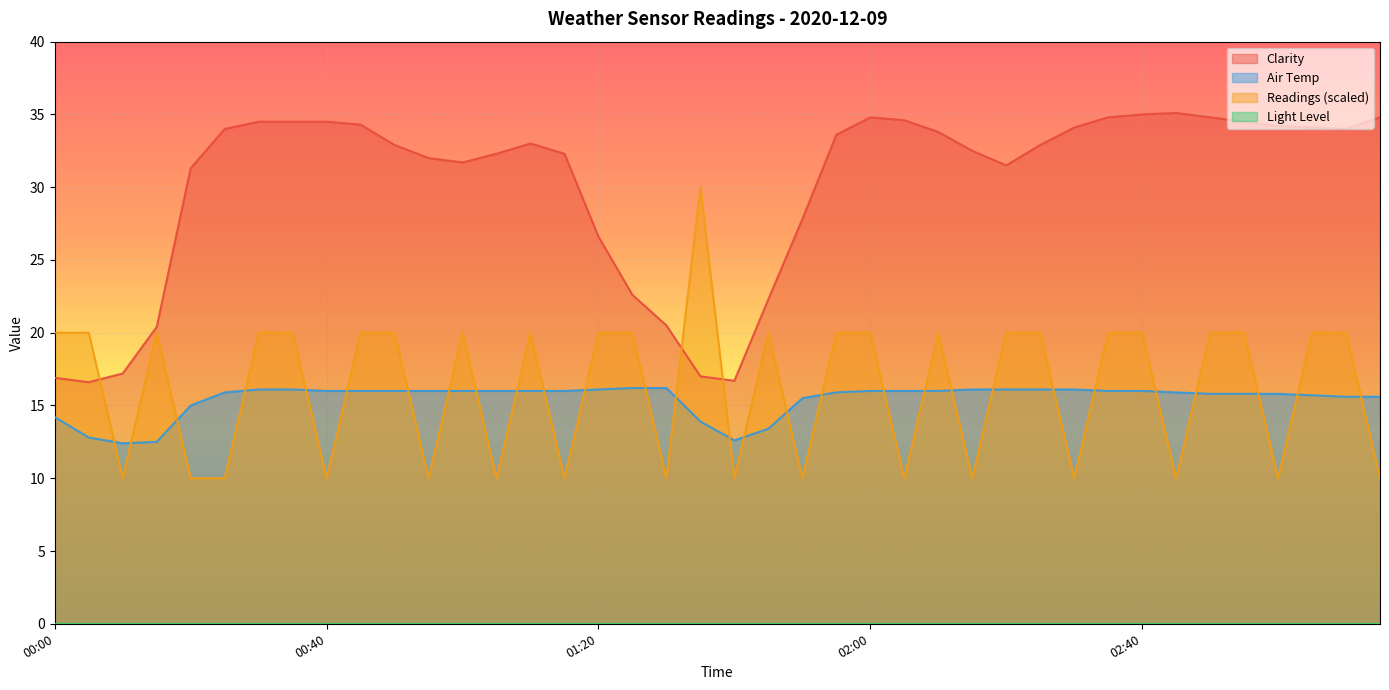

Between 00:05 and 02:25, which series saw the biggest shift?

Clarity